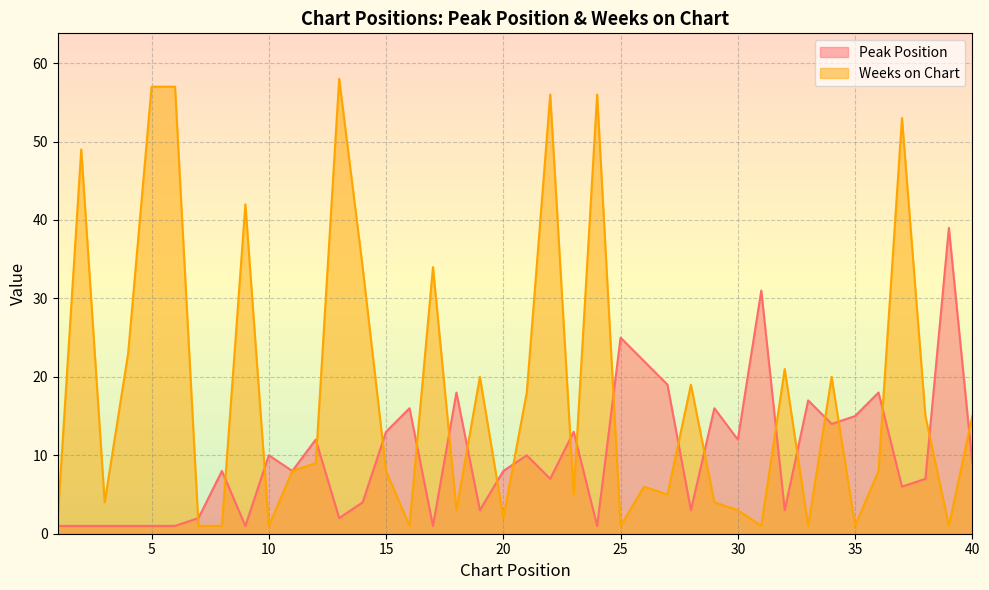

Between which two adjacent categories do Peak Position and Weeks on Chart first intersect?

6 and 7